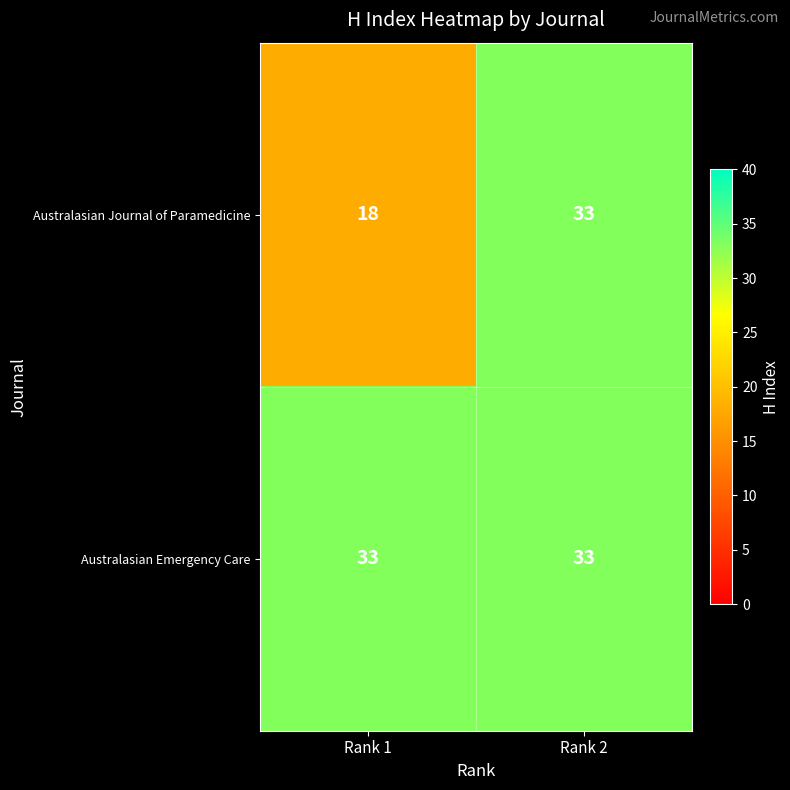

What is the minimum value shown in the chart?

18